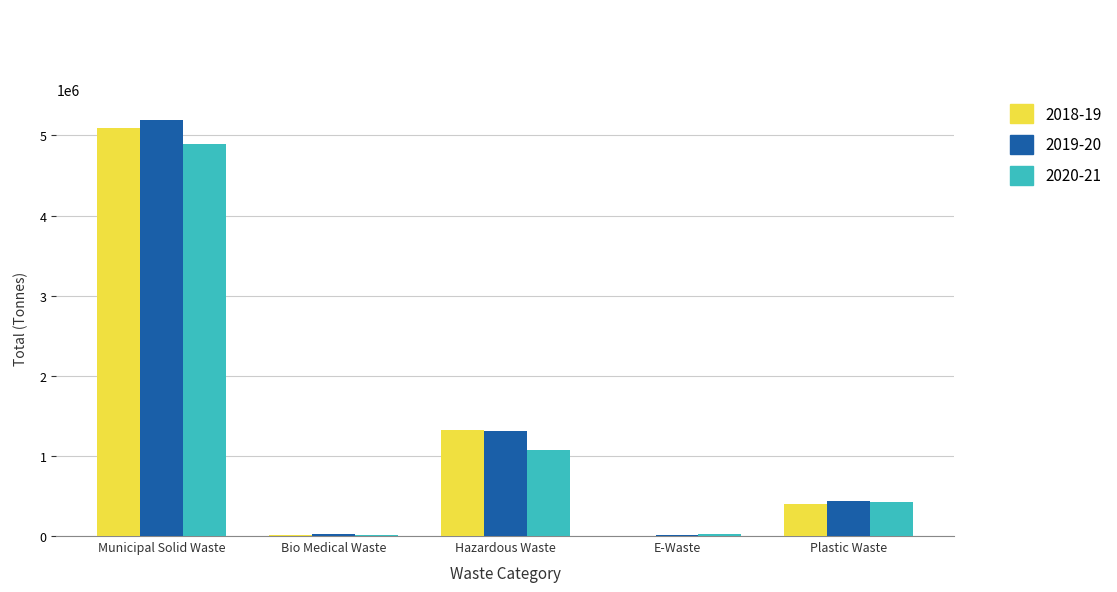

At which category is the sum across all series the highest?

Municipal Solid Waste